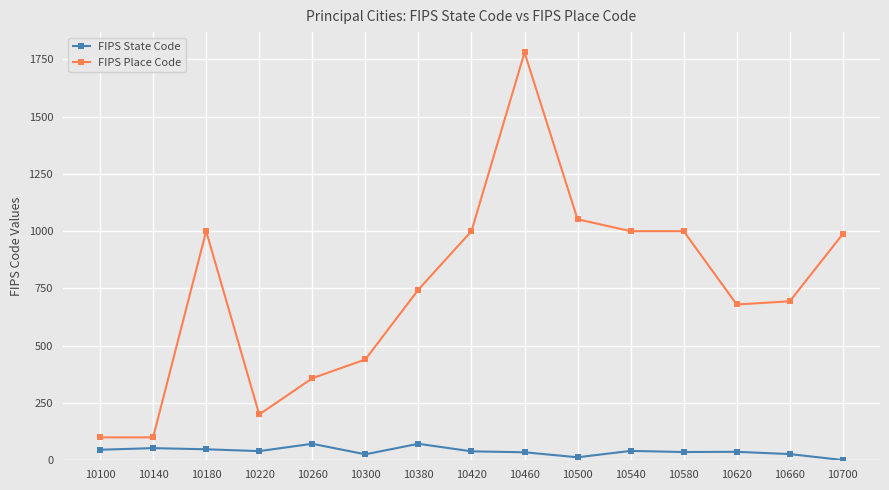

What is the value of the FIPS Place Code point at the 2nd from the left?

100